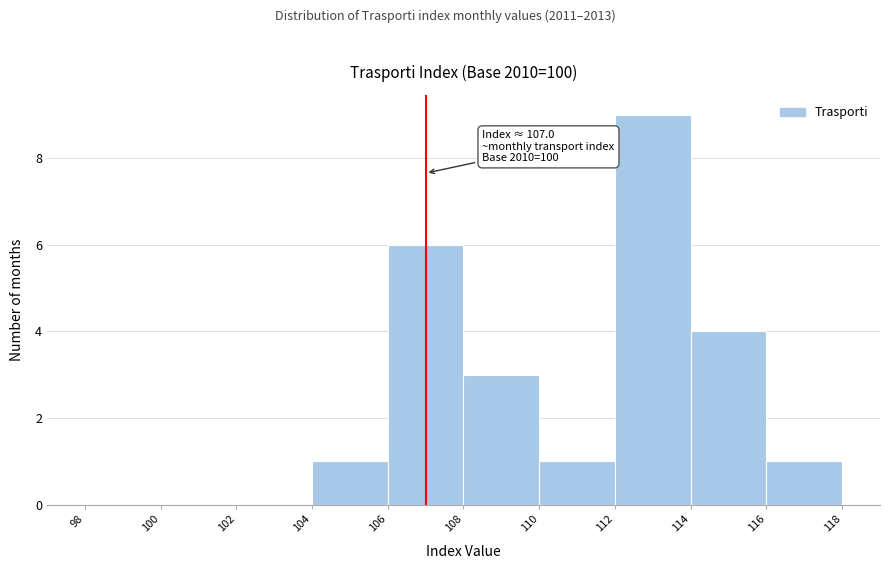

Over which range of the x-axis is the bar tallest?

112 to 114